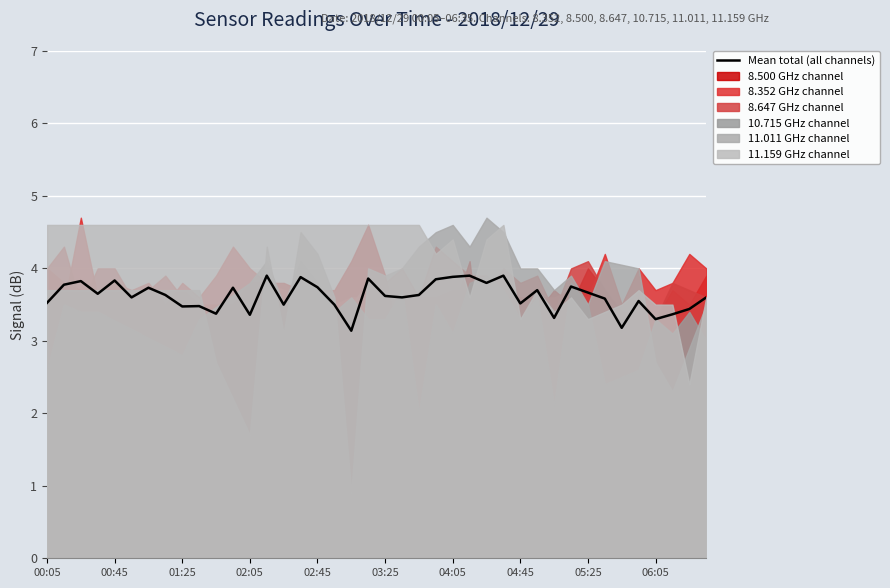

Reading right to left, list all the values displayed in this chart.

3.6	3.4	3.4	3.3	3.6	3.2	3.6	3.7	3.8	3.3	3.7	3.5	3.9	3.8	3.9	3.9	3.8	3.6	3.6	3.6	3.9	3.1	3.5	3.7	3.9	3.5	3.9	3.4	3.7	3.4	3.5	3.5	3.6	3.7	3.6	3.8	3.6	3.8	3.8	3.5